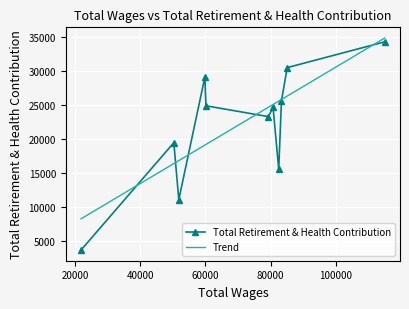

Rank the categories by value from highest to lowest.

114971.0, 85051.0, 59807.0, 83284.0, 60135.0, 80716.0, 79240.0, 50287.0, 82453.0, 51815.0, 21825.0